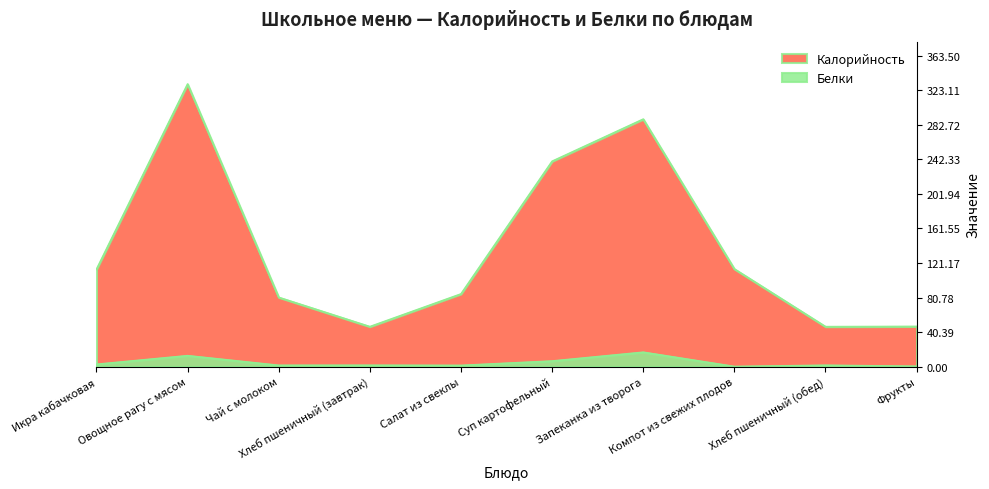

At Запеканка из творога, list the series in order from largest to smallest.

Калорийность, Белки